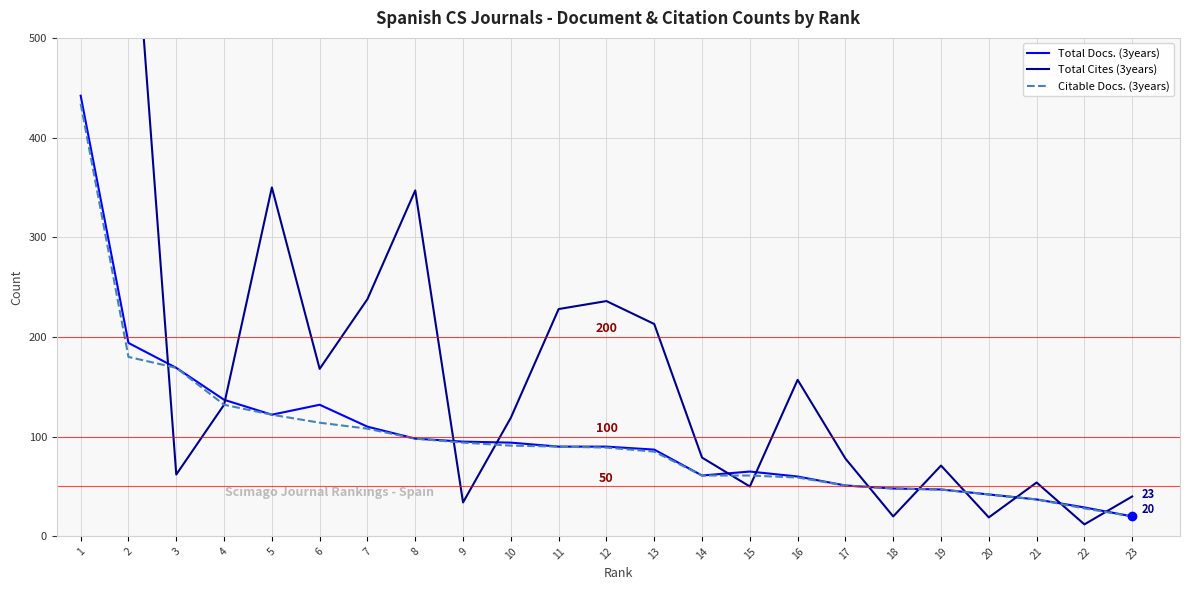

Which series has the largest total across all categories?

Total Cites (3years)